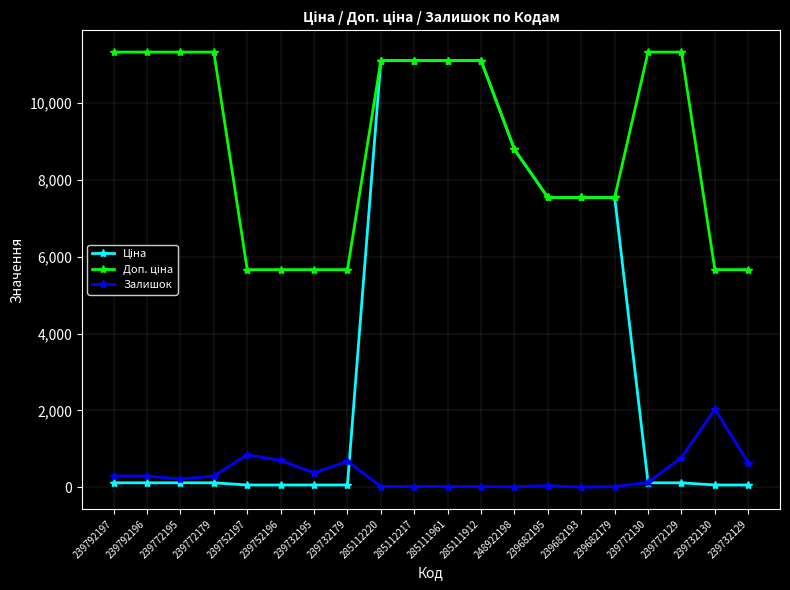

Does the chart have visible grid lines?

Yes